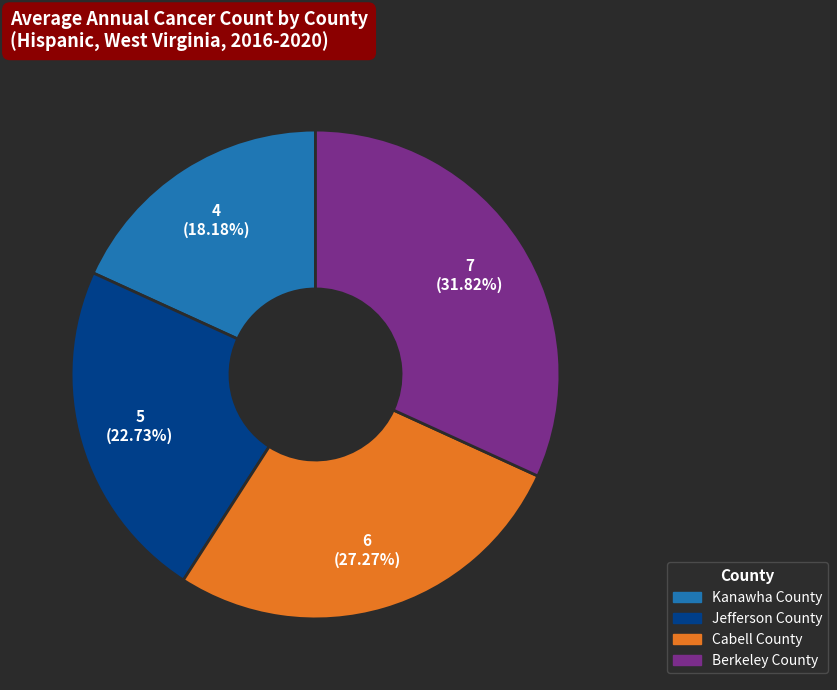

What is the smallest slice in the pie chart?

Kanawha County